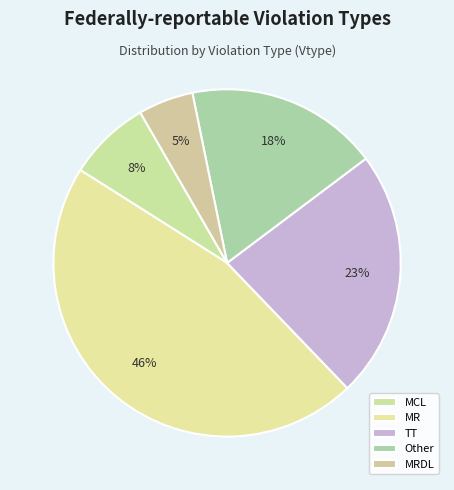

The Other slice represents 18% of the pie. True or false?

True